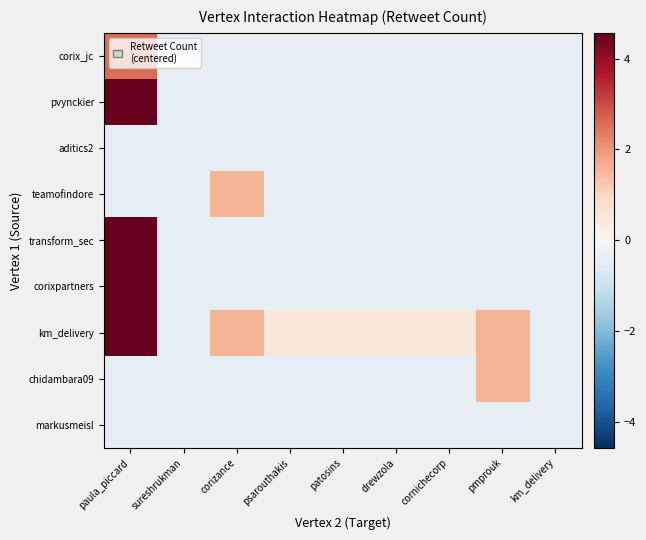

What is the greatest value displayed?

4.6